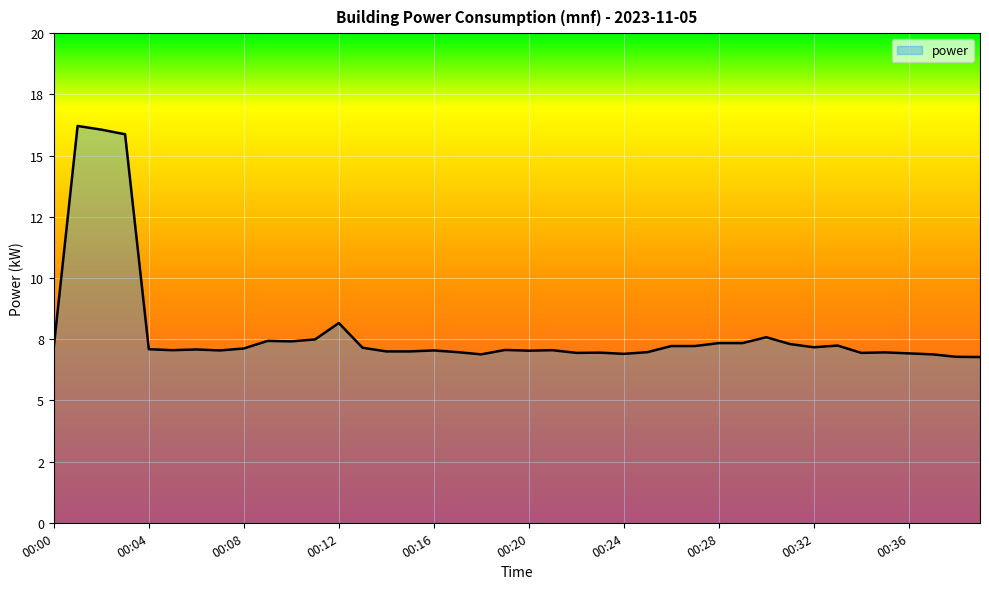

Which label corresponds to the largest value in the chart?

00:01